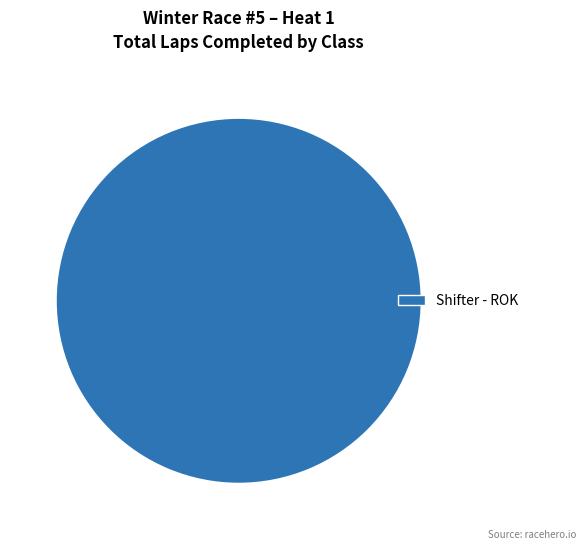

Is there any slice that represents more than half of the pie?

Yes